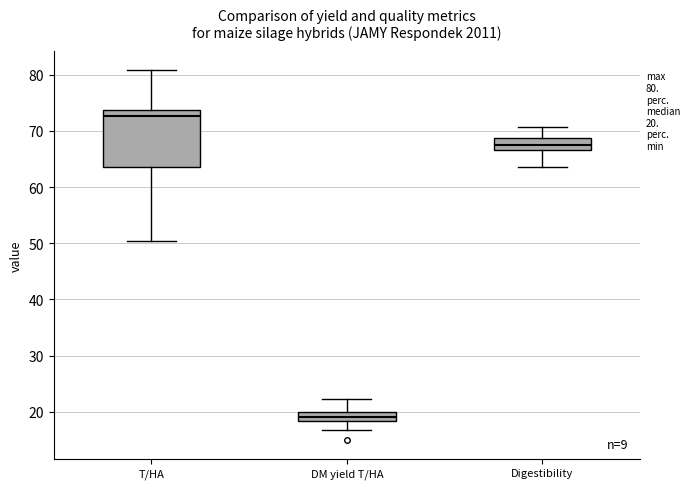

Which box's median line is the highest?

T/HA